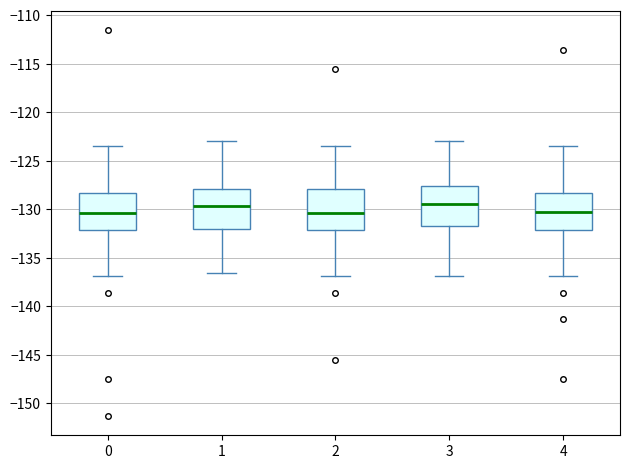

Where is the lower edge of the box at x = 2 on the y-axis? The values are not printed on the chart, so give them approximately, as read against the axis.

-132.0